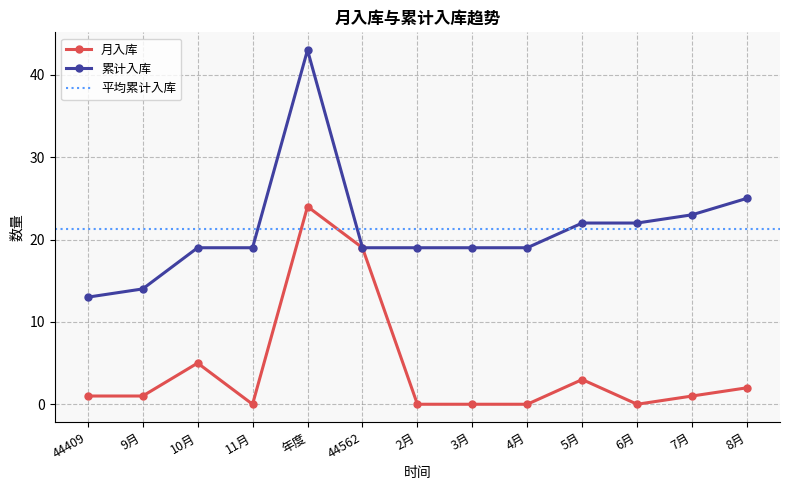

Which series has the largest range (max minus min)?

累计入库